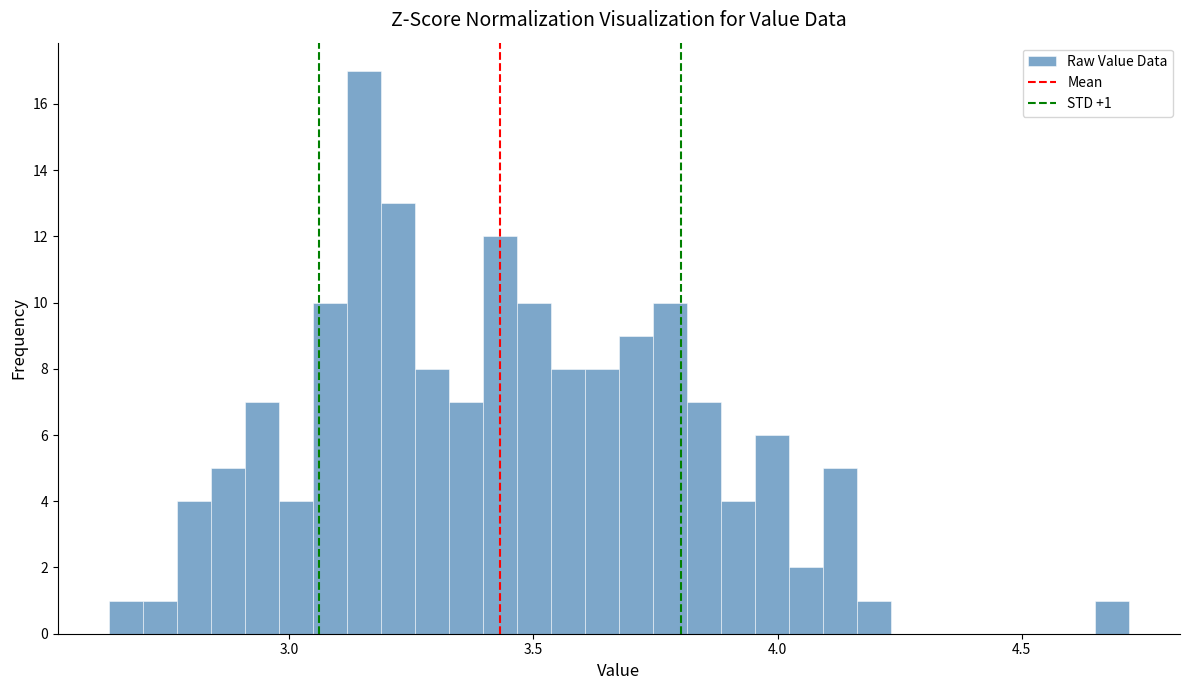

Read against the x-axis, roughly where is the centre of the tallest bar?

3.15